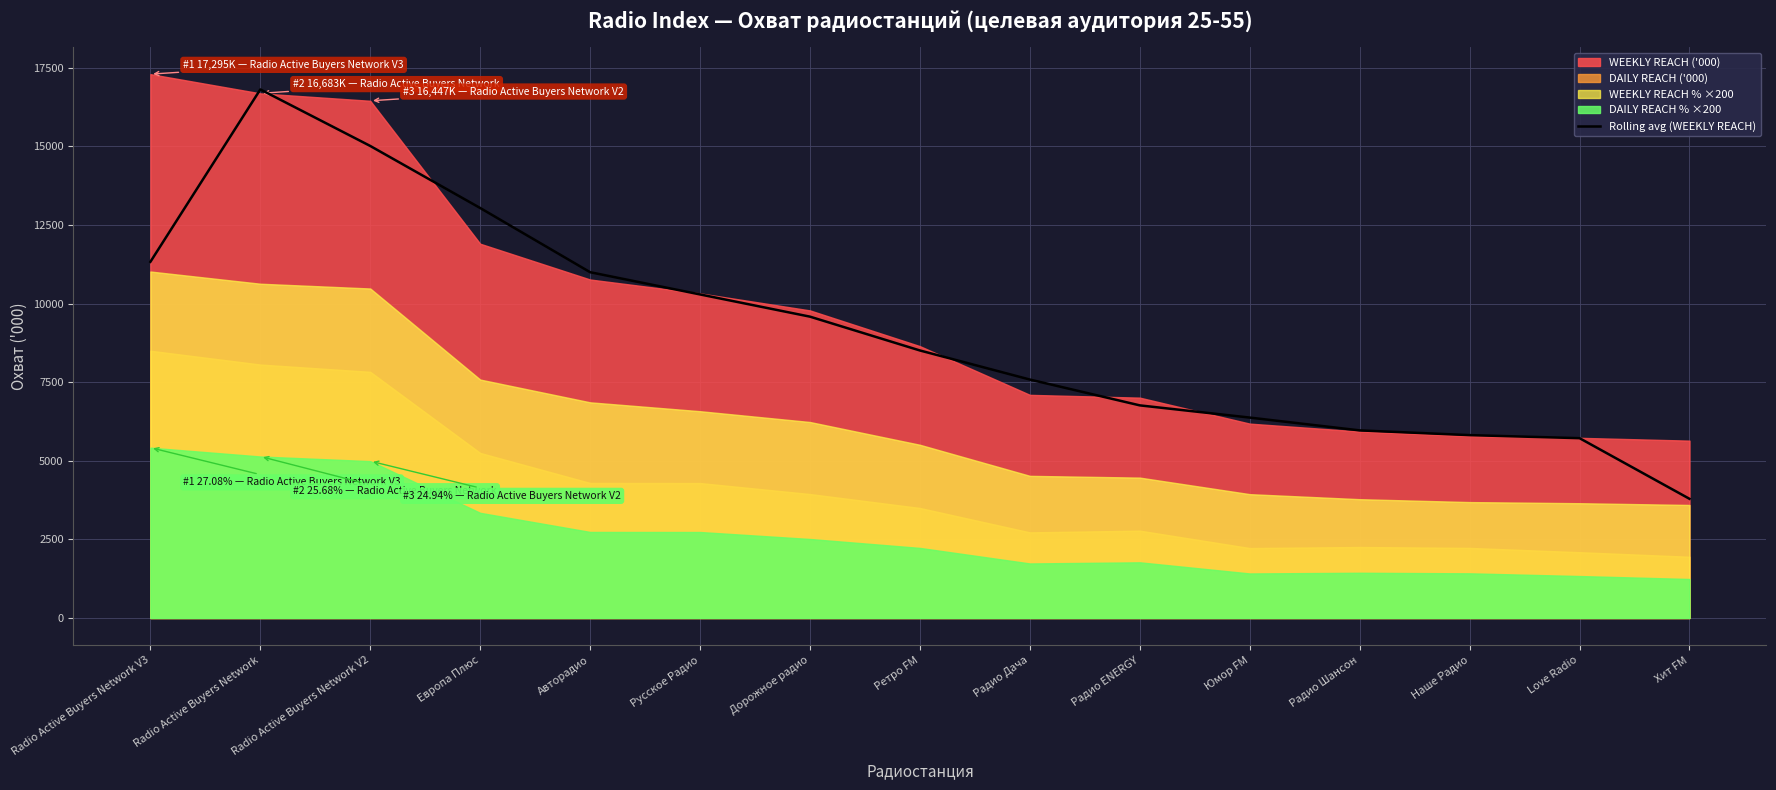

The value at Радио Дача is 2661.2. True or false?

False